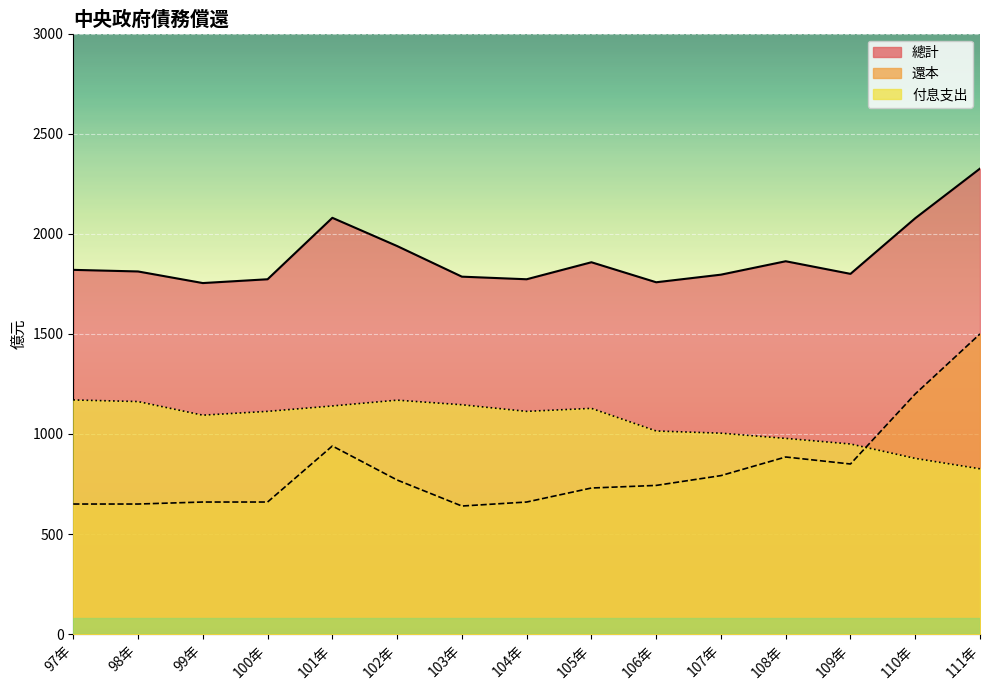

In 還本, how many points are higher than both neighbors (excluding endpoints)?

2